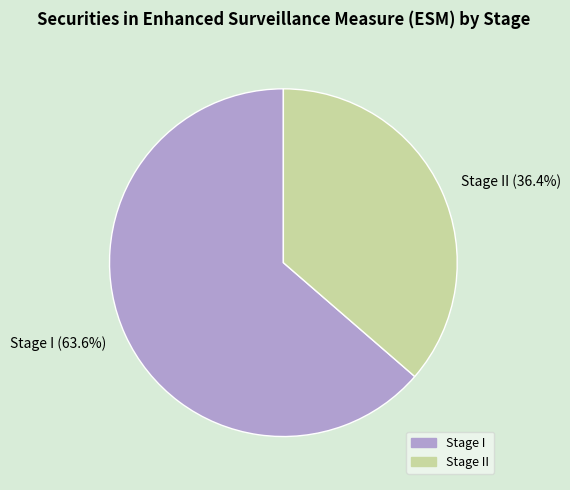

Which category has the smallest portion of the pie?

Stage II